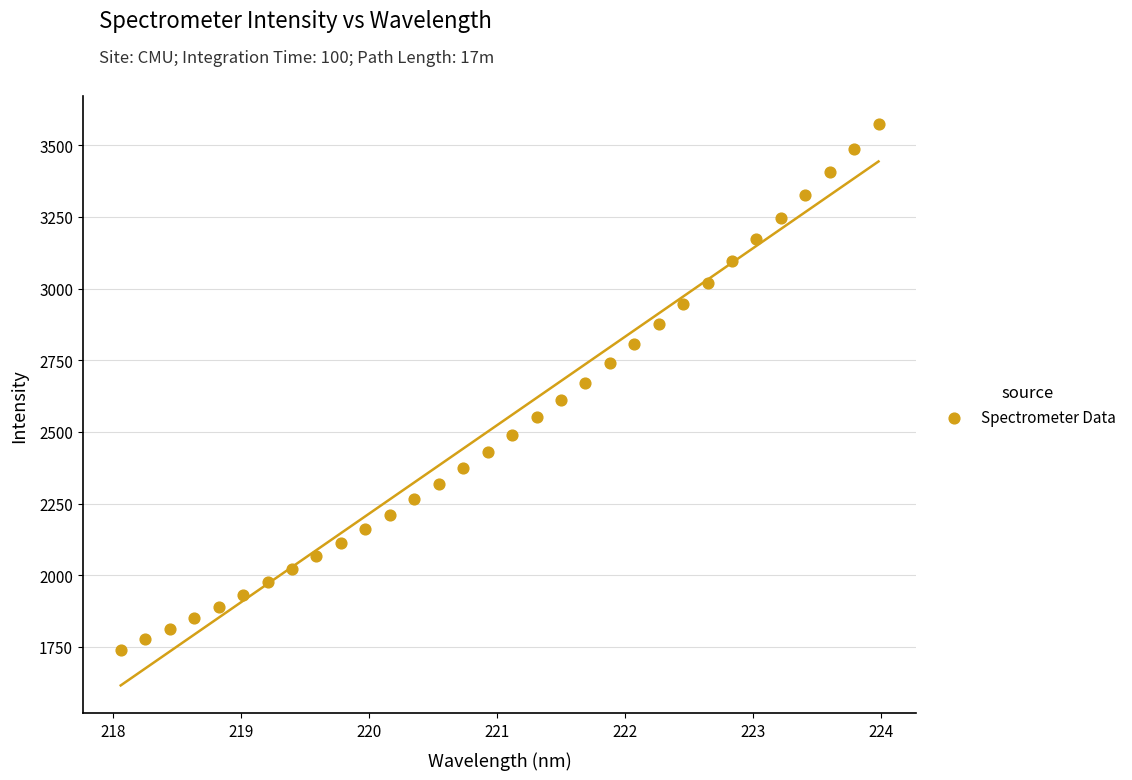

What is the range of Y values (max minus min)?

1834.0